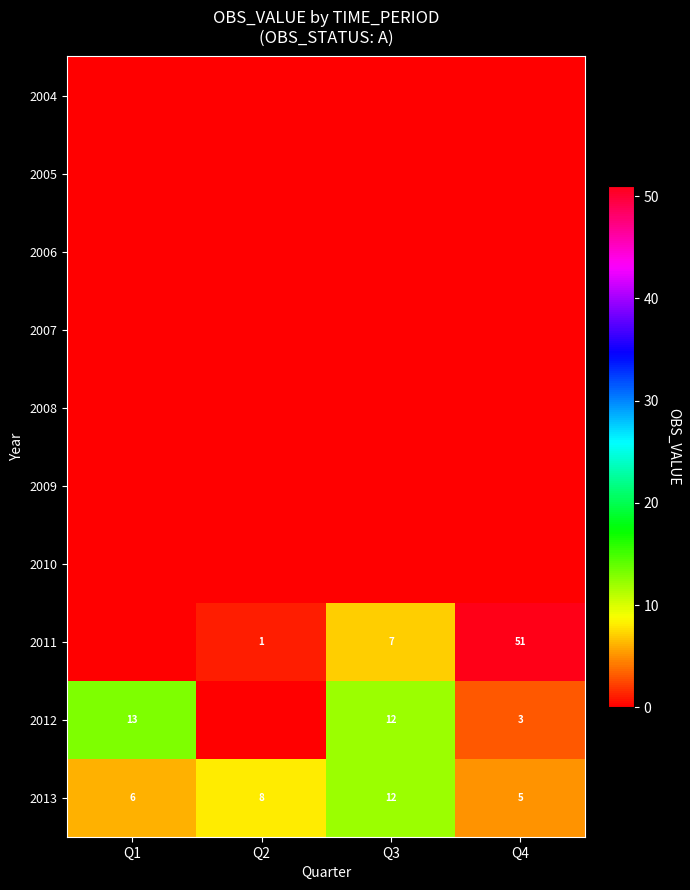

True or false: 2013 has a value of 6 at Q1.

True